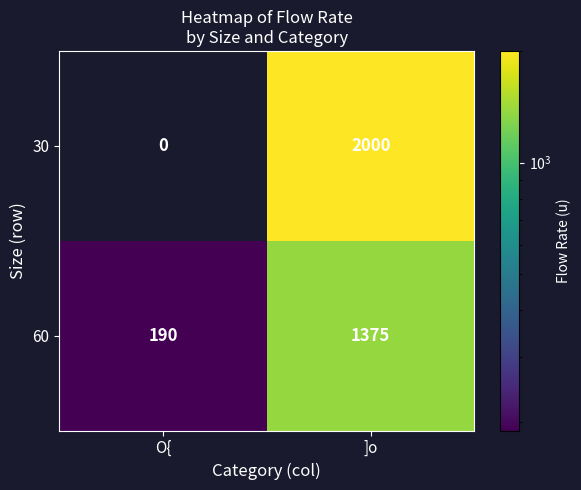

Which series has the largest total across all categories?

30